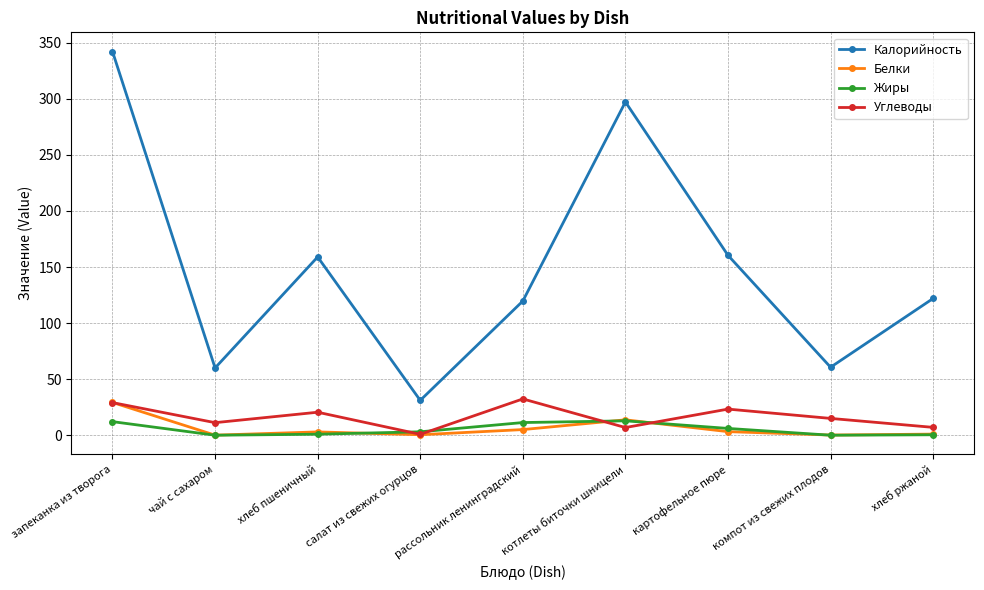

Between чай с сахаром and картофельное пюре, which series saw the biggest shift?

Калорийность